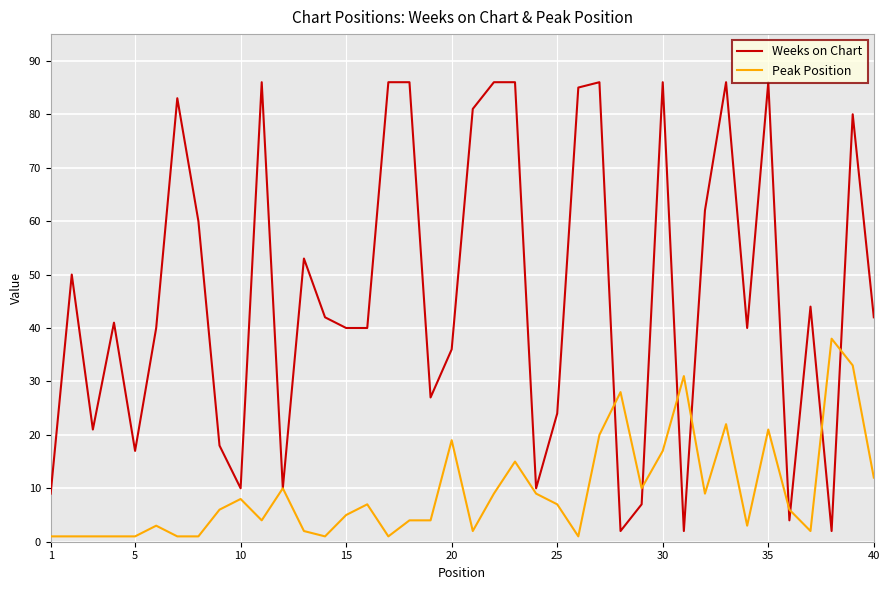

Rank the series by their average value, from highest to lowest.

Weeks on Chart, Peak Position